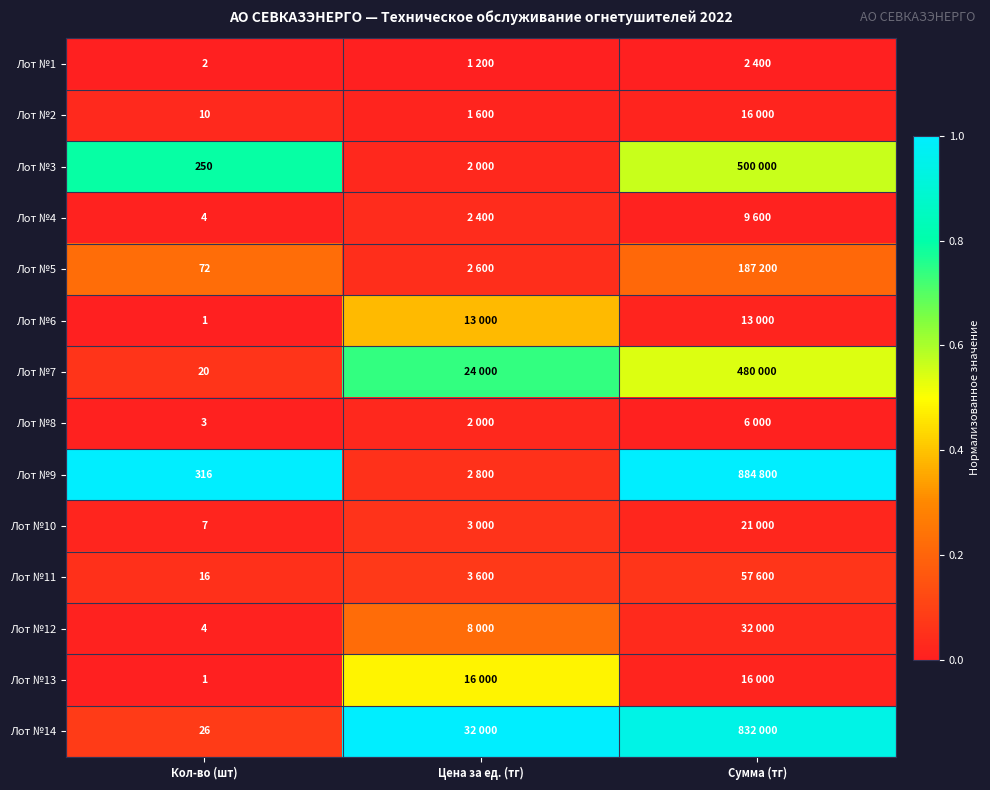

Rank the series by their maximum value, from highest to lowest.

Лот №9, Лот №14, Лот №3, Лот №7, Лот №13, Лот №6, Лот №5, Лот №12, Лот №11, Лот №10, Лот №4, Лот №2, Лот №8, Лот №1